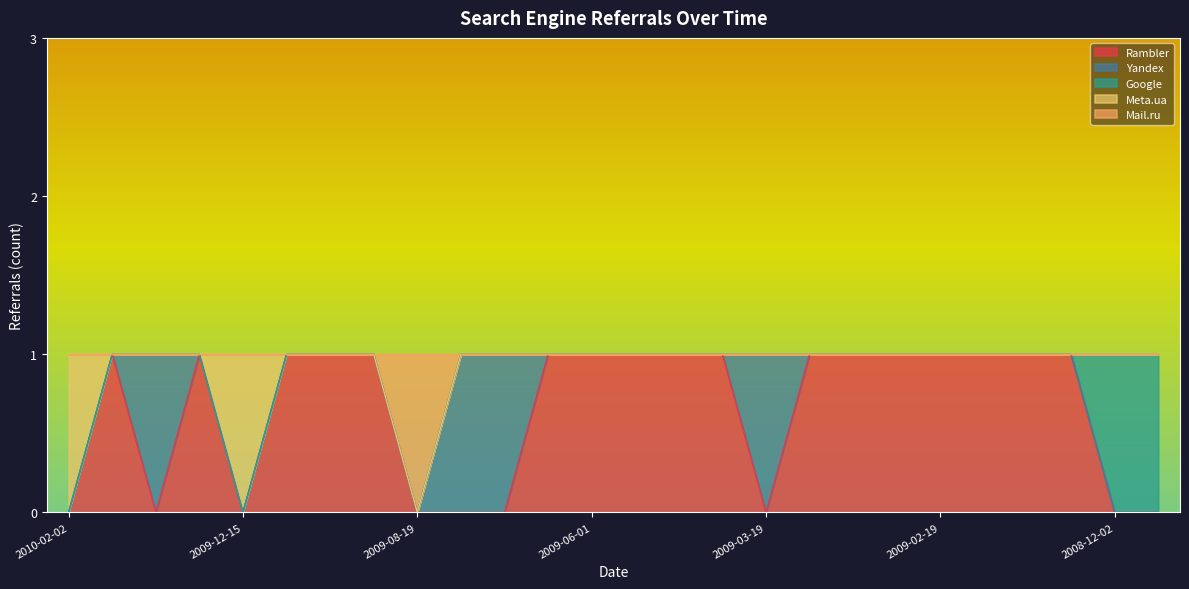

Reading left to right, extract all data points from this chart.

Rambler: 2010-02-02=0	2010-01-27=1	2009-12-27=0	2009-12-23=1	2009-12-15=0	2009-12-02=1	2009-11-26=1	2009-08-28=1	2009-08-19=0	2009-08-03=0	2009-07-31=0	2009-07-30=1	2009-06-01=1	2009-04-17=1	2009-04-16=1	2009-04-11=1	2009-03-19=0	2009-03-13=1	2009-03-11=1	2009-03-04=1	2009-02-19=1	2009-02-18=1	2009-02-08=1	2008-12-18=1	2008-12-02=0	2008-11-24=0
Yandex: 2010-02-02=0	2010-01-27=0	2009-12-27=1	2009-12-23=0	2009-12-15=0	2009-12-02=0	2009-11-26=0	2009-08-28=0	2009-08-19=0	2009-08-03=1	2009-07-31=1	2009-07-30=0	2009-06-01=0	2009-04-17=0	2009-04-16=0	2009-04-11=0	2009-03-19=1	2009-03-13=0	2009-03-11=0	2009-03-04=0	2009-02-19=0	2009-02-18=0	2009-02-08=0	2008-12-18=0	2008-12-02=0	2008-11-24=0
Google: 2010-02-02=0	2010-01-27=0	2009-12-27=0	2009-12-23=0	2009-12-15=0	2009-12-02=0	2009-11-26=0	2009-08-28=0	2009-08-19=0	2009-08-03=0	2009-07-31=0	2009-07-30=0	2009-06-01=0	2009-04-17=0	2009-04-16=0	2009-04-11=0	2009-03-19=0	2009-03-13=0	2009-03-11=0	2009-03-04=0	2009-02-19=0	2009-02-18=0	2009-02-08=0	2008-12-18=0	2008-12-02=1	2008-11-24=1
Meta.ua: 2010-02-02=1	2010-01-27=0	2009-12-27=0	2009-12-23=0	2009-12-15=1	2009-12-02=0	2009-11-26=0	2009-08-28=0	2009-08-19=0	2009-08-03=0	2009-07-31=0	2009-07-30=0	2009-06-01=0	2009-04-17=0	2009-04-16=0	2009-04-11=0	2009-03-19=0	2009-03-13=0	2009-03-11=0	2009-03-04=0	2009-02-19=0	2009-02-18=0	2009-02-08=0	2008-12-18=0	2008-12-02=0	2008-11-24=0
Mail.ru: 2010-02-02=0	2010-01-27=0	2009-12-27=0	2009-12-23=0	2009-12-15=0	2009-12-02=0	2009-11-26=0	2009-08-28=0	2009-08-19=1	2009-08-03=0	2009-07-31=0	2009-07-30=0	2009-06-01=0	2009-04-17=0	2009-04-16=0	2009-04-11=0	2009-03-19=0	2009-03-13=0	2009-03-11=0	2009-03-04=0	2009-02-19=0	2009-02-18=0	2009-02-08=0	2008-12-18=0	2008-12-02=0	2008-11-24=0